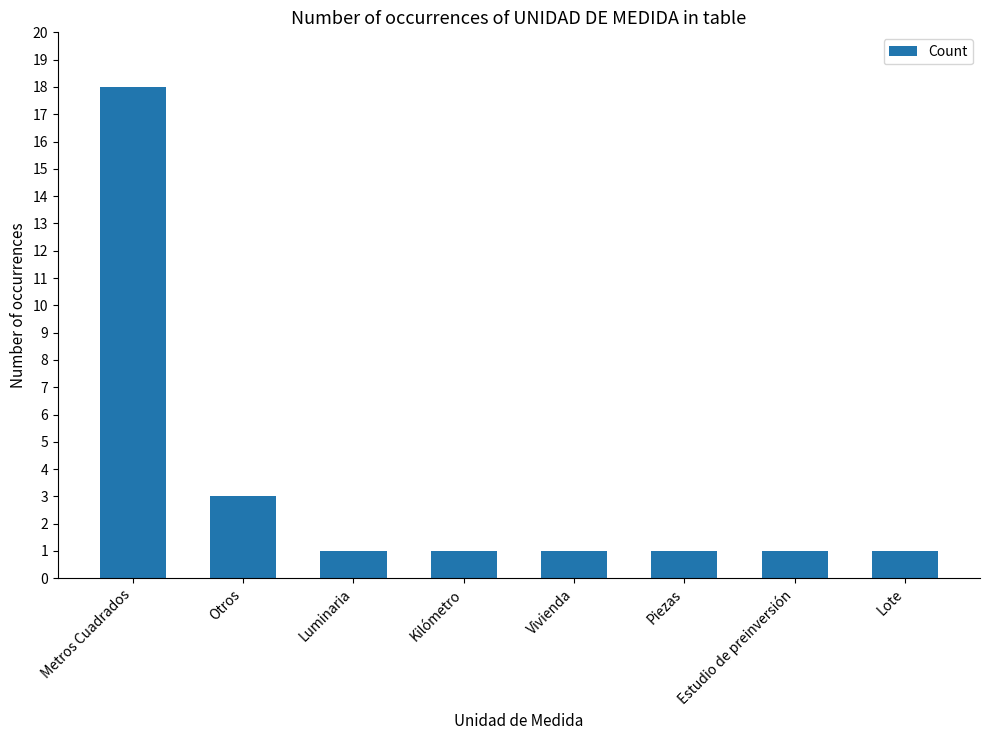

Reading right to left, transcribe all the data shown in this chart.

Lote=1	Estudio de preinversión=1	Piezas=1	Vivienda=1	Kilómetro=1	Luminaria=1	Otros=3	Metros Cuadrados=18